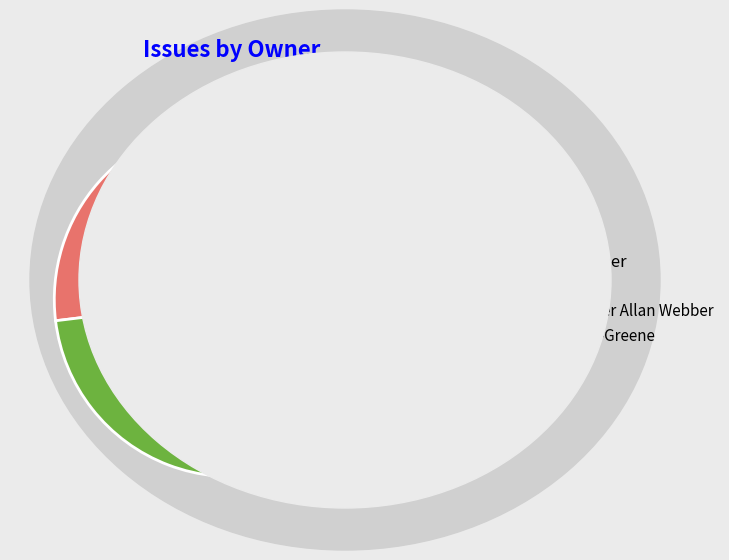

Is there any slice that represents more than half of the pie?

No